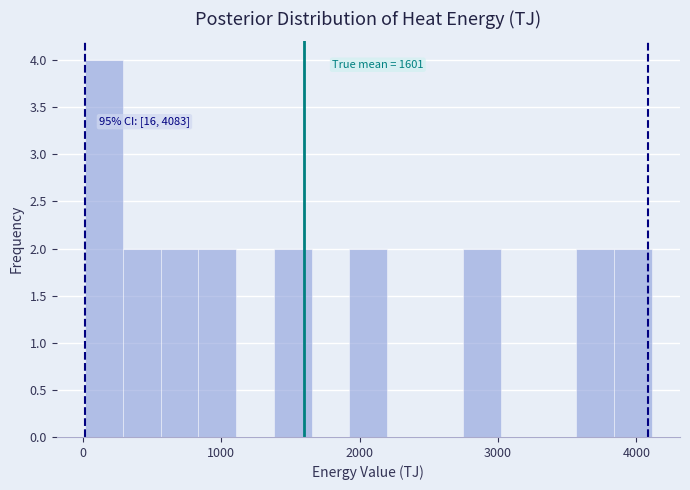

Around what value on the x-axis is the tallest bar? Give the approximate position of its centre, as read against the axis.

200